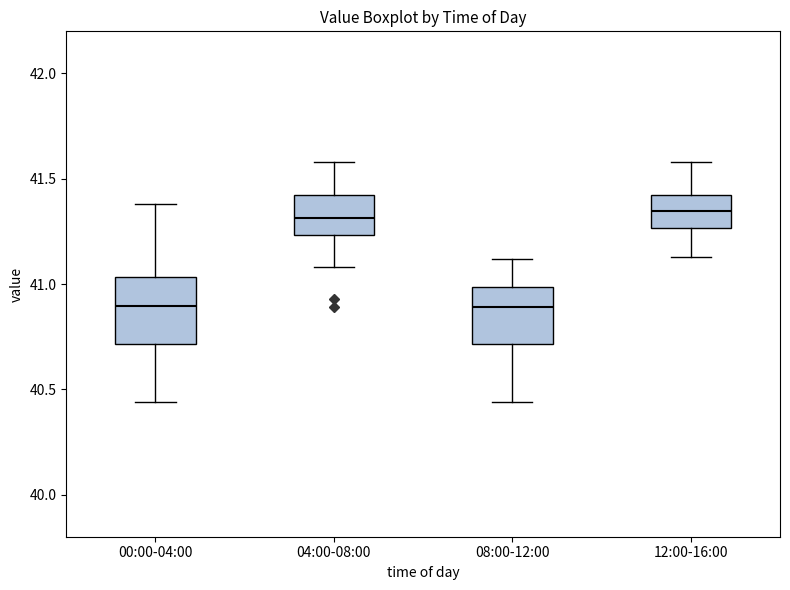

Reading left to right, read every box against the y-axis: the position of its median line, the range the box covers, and the ends of its whiskers. The values are not printed on the chart, so give them approximately, as read against the axis.

00:00-04:00: median 40.90, box 40.70 to 41.05, whiskers 40.45 to 41.40
04:00-08:00: median 41.30, box 41.25 to 41.40, whiskers 41.10 to 41.60
08:00-12:00: median 40.90, box 40.70 to 41.00, whiskers 40.45 to 41.10
12:00-16:00: median 41.35, box 41.25 to 41.40, whiskers 41.15 to 41.60